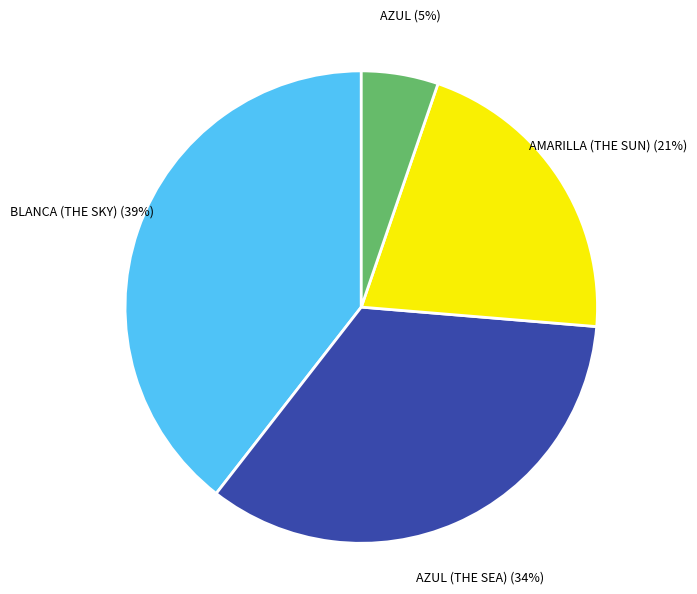

Does any single category account for the majority?

No